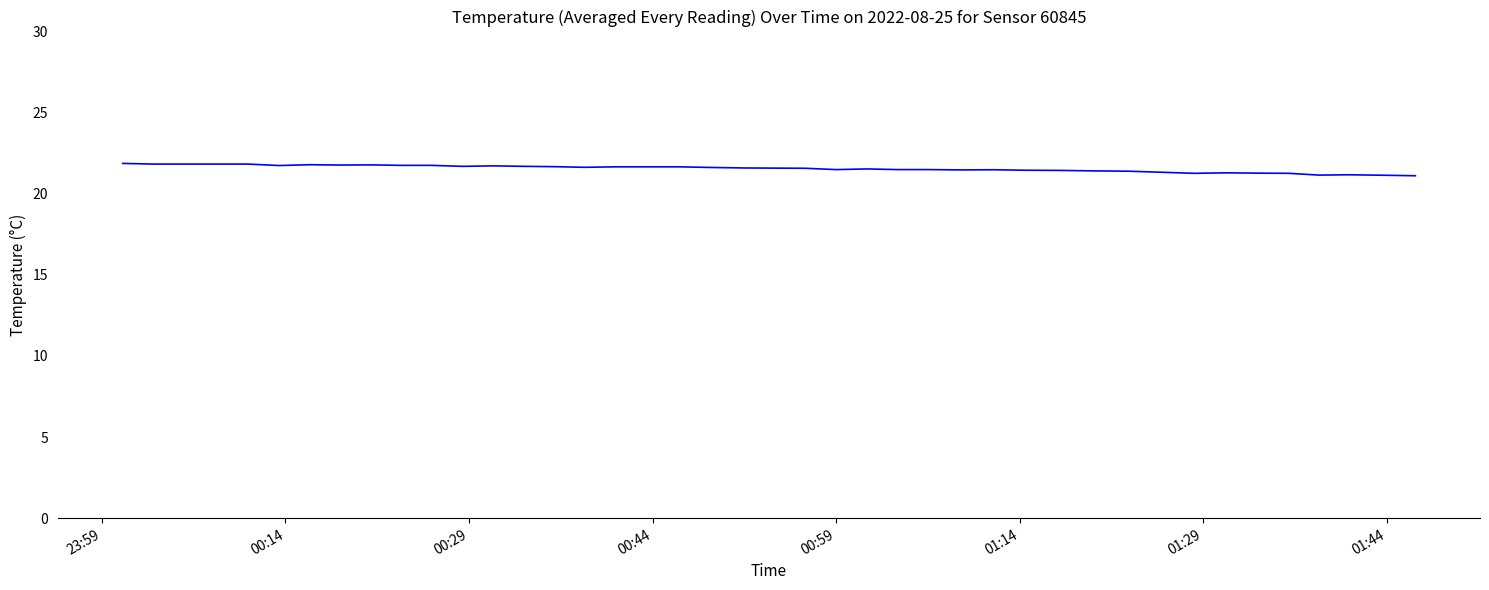

What is the maximum value shown in the chart?

21.9